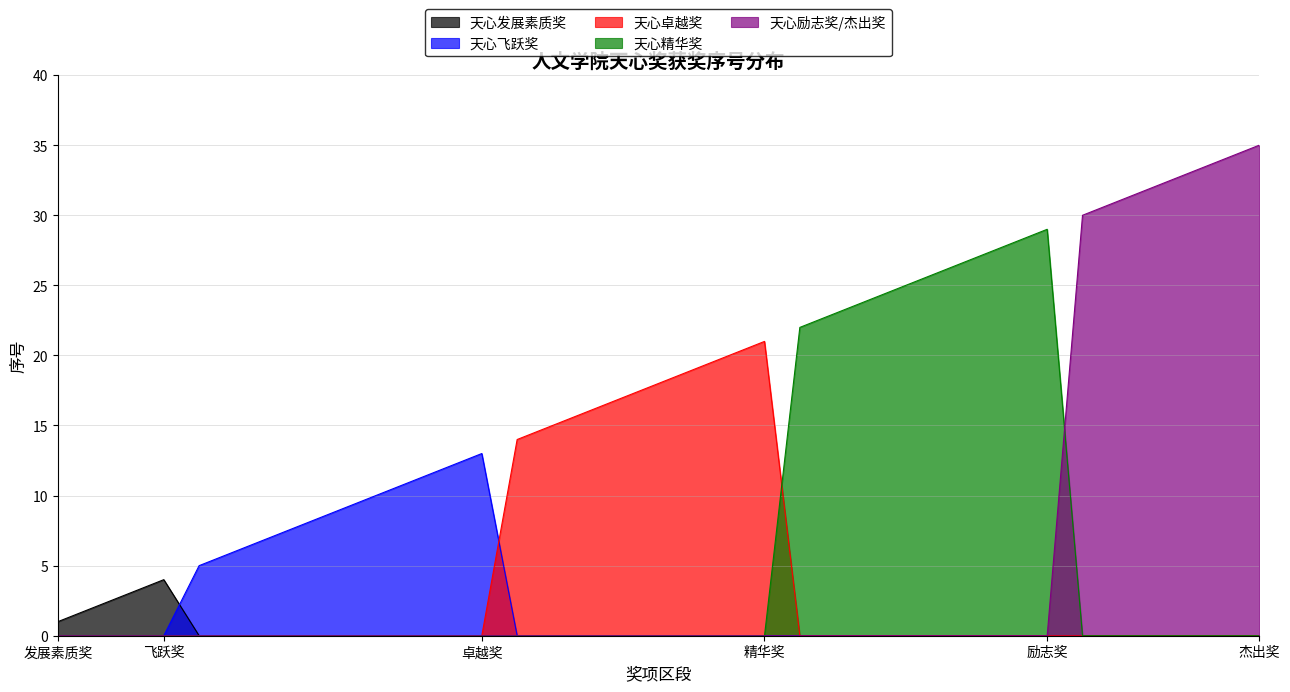

Which series has the widest spread of values?

天心励志奖/杰出奖